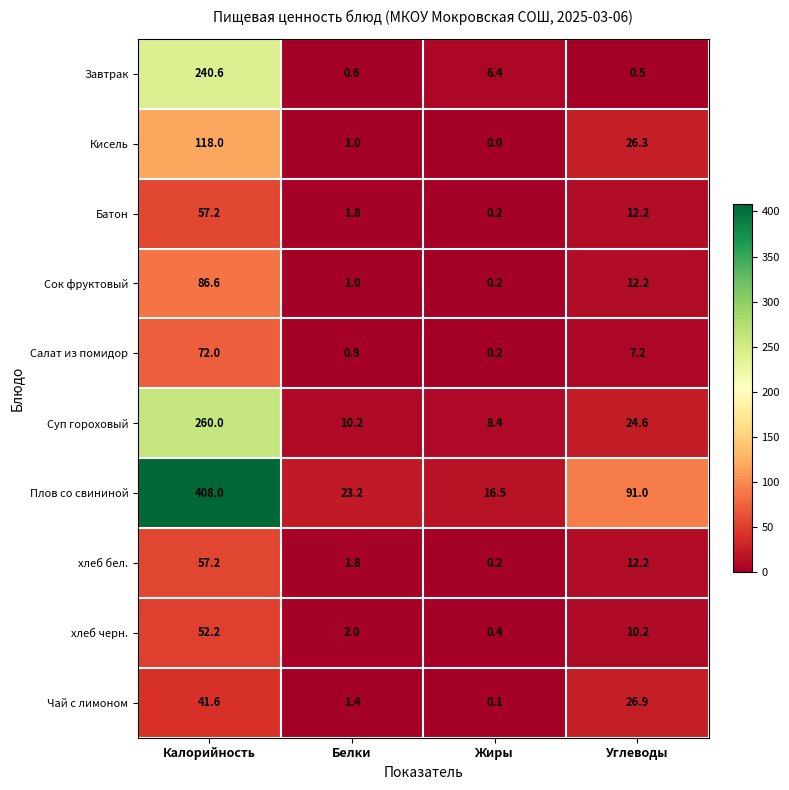

Which series has the widest spread of values?

Плов со свининой